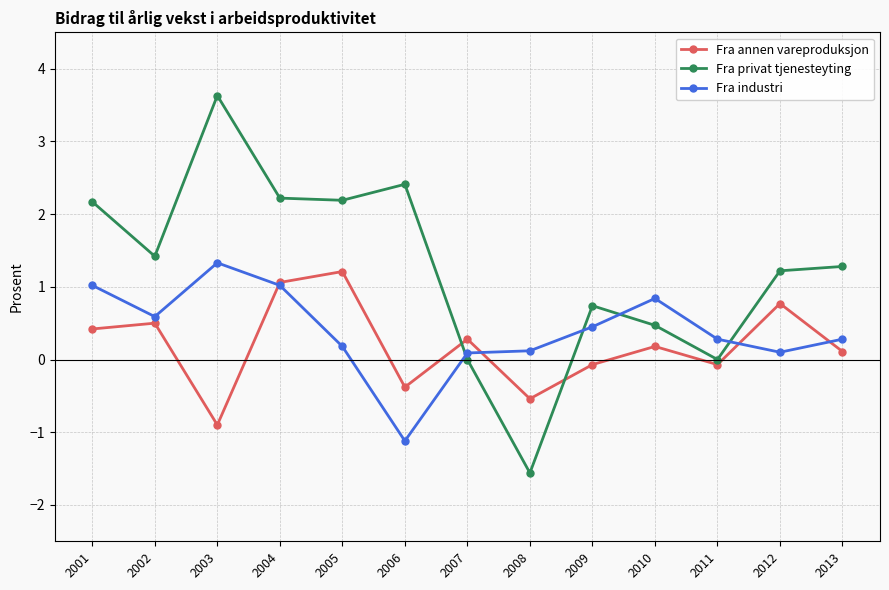

Which category has the lowest value in the Fra privat tjenesteyting series?

2008